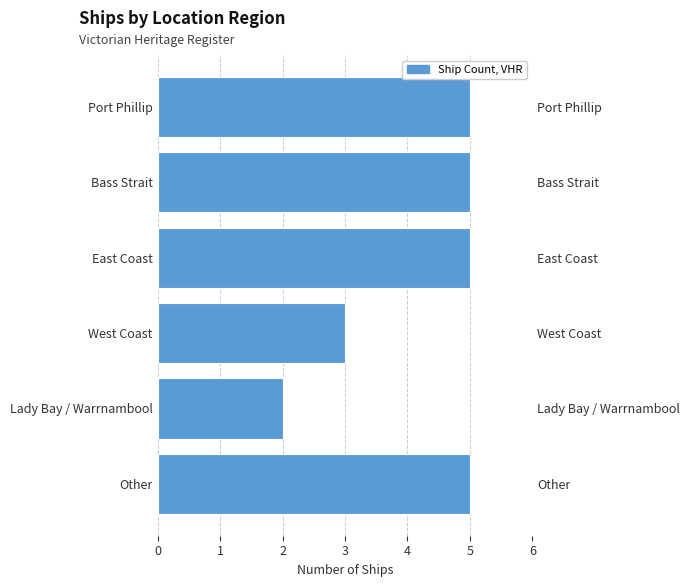

Reading right to left, what are all the values shown in this chart?

5=5	4=5	3=5	2=3	1=2	0=5